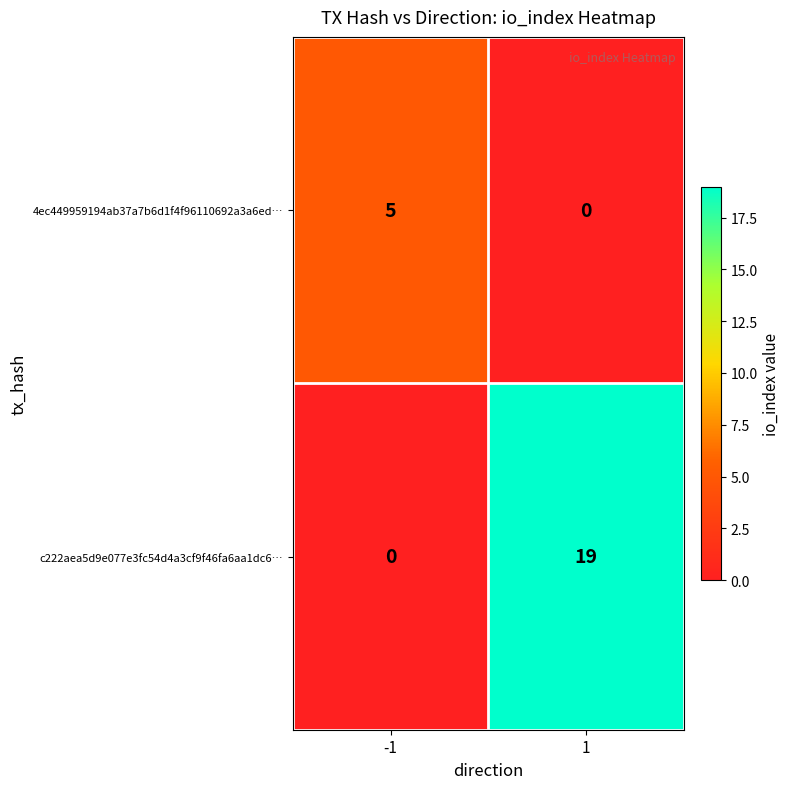

Reading left to right, transcribe all the data shown in this chart.

4ec449959194ab37a7b6d1f4f96110692a3a6ed…: 5	0
c222aea5d9e077e3fc54d4a3cf9f46fa6aa1dc6…: 0	19